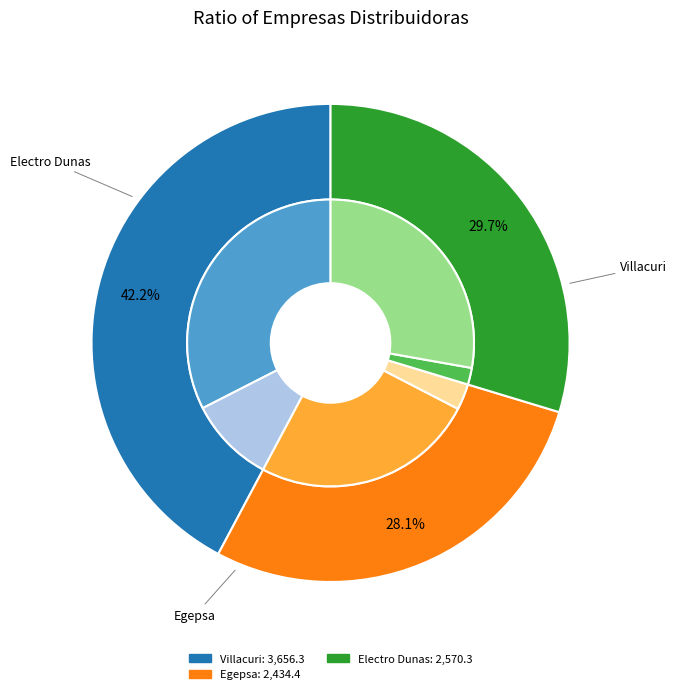

To the nearest percent, what is the average slice percentage?

33%